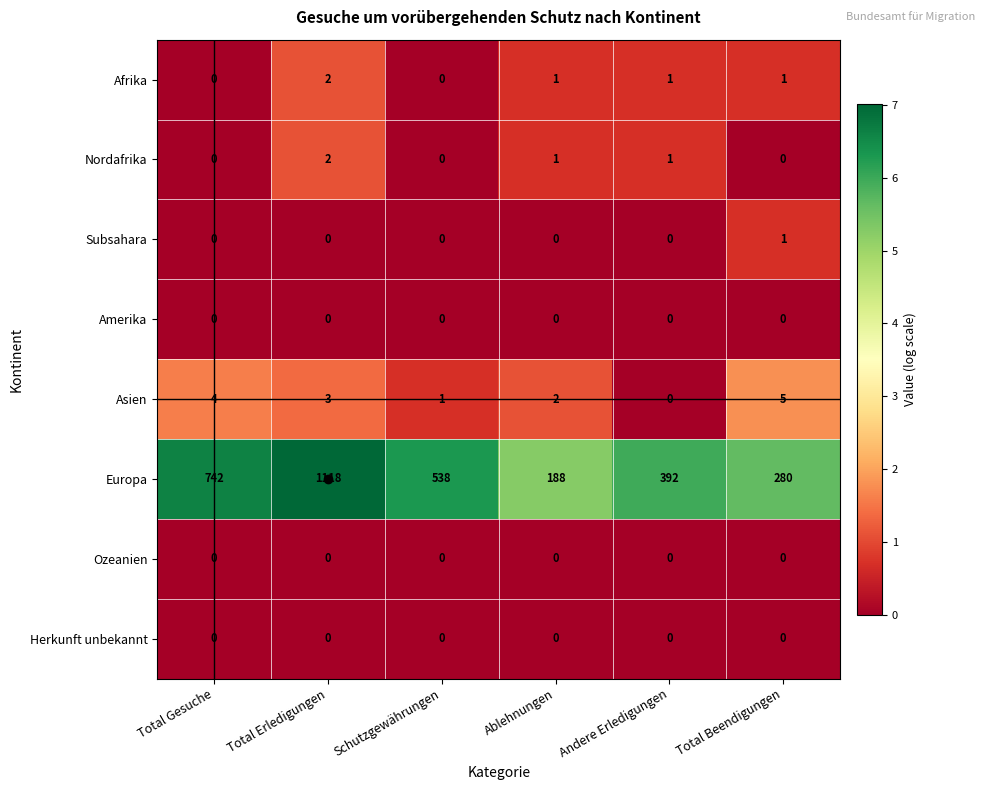

At which label does Asien reach its minimum?

Andere Erledigungen